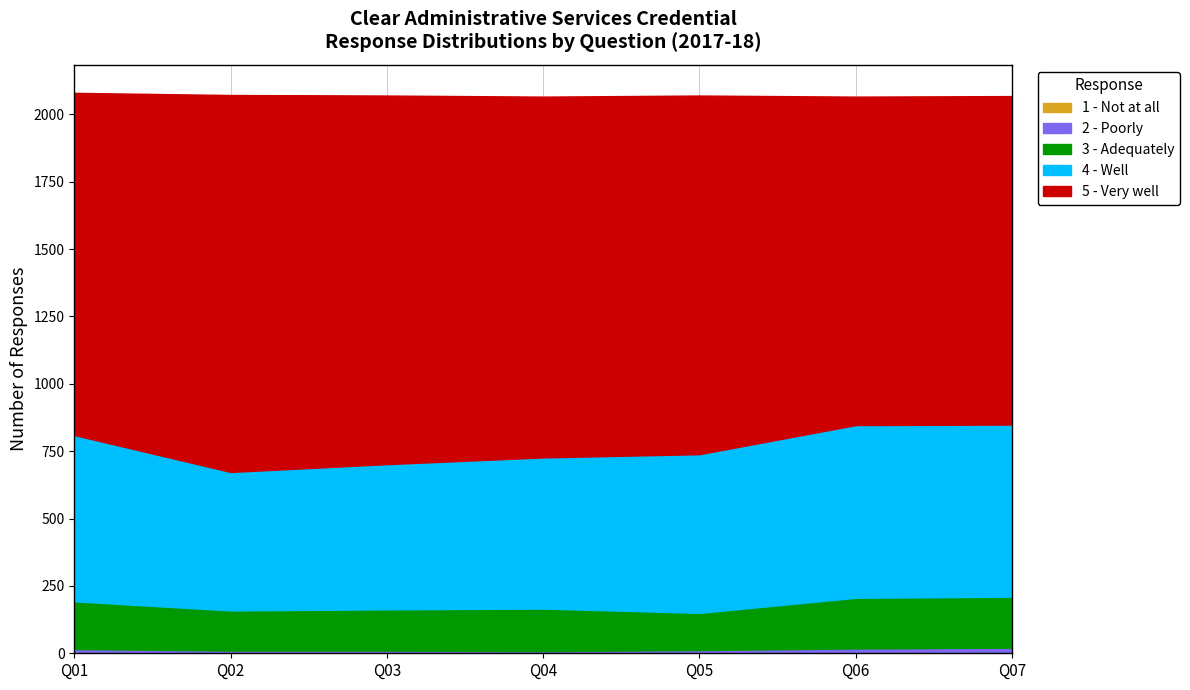

What is the sum of the 2 - Poorly values at Q05 and Q07?

26